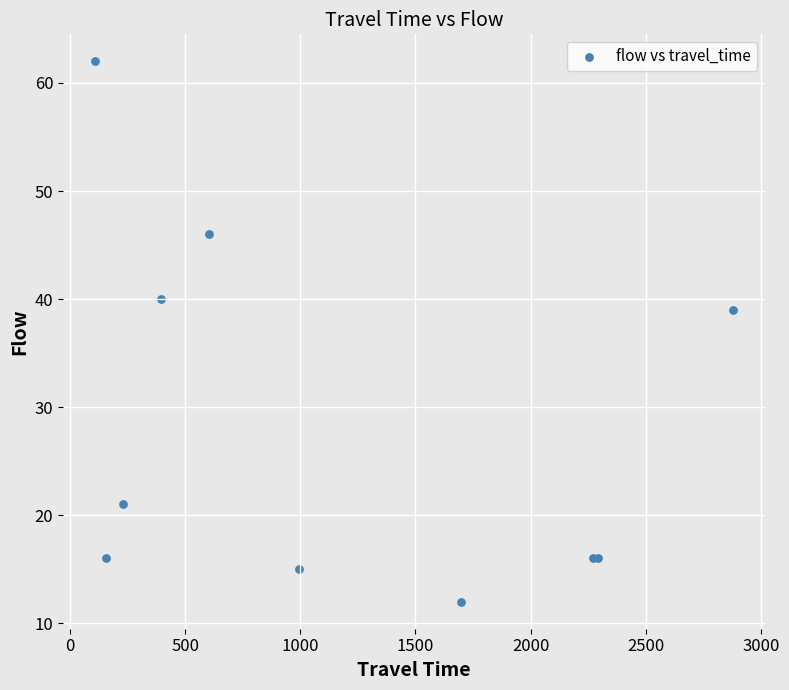

What Y value in the scatter plot is closest to 37?

39